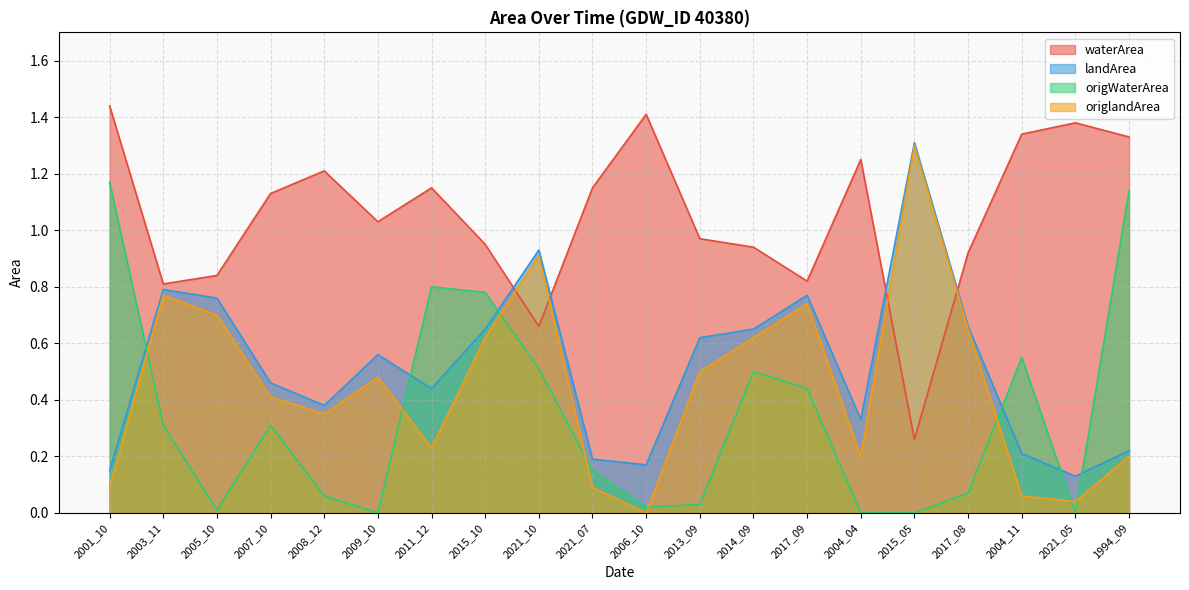

How many values in the origlandArea series exceed 0?

19